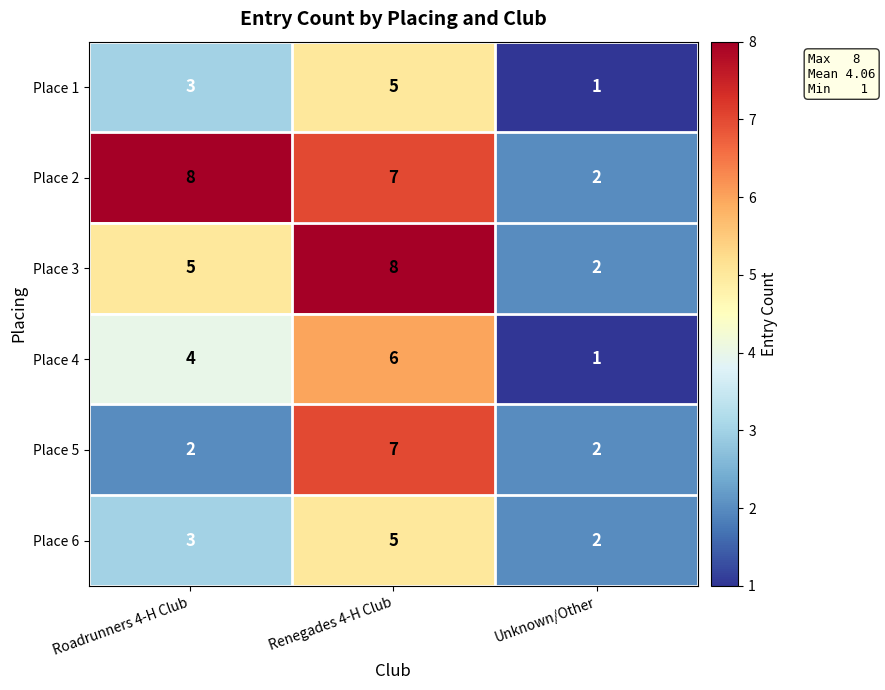

How many Place 3 values are between 2 and 8?

3